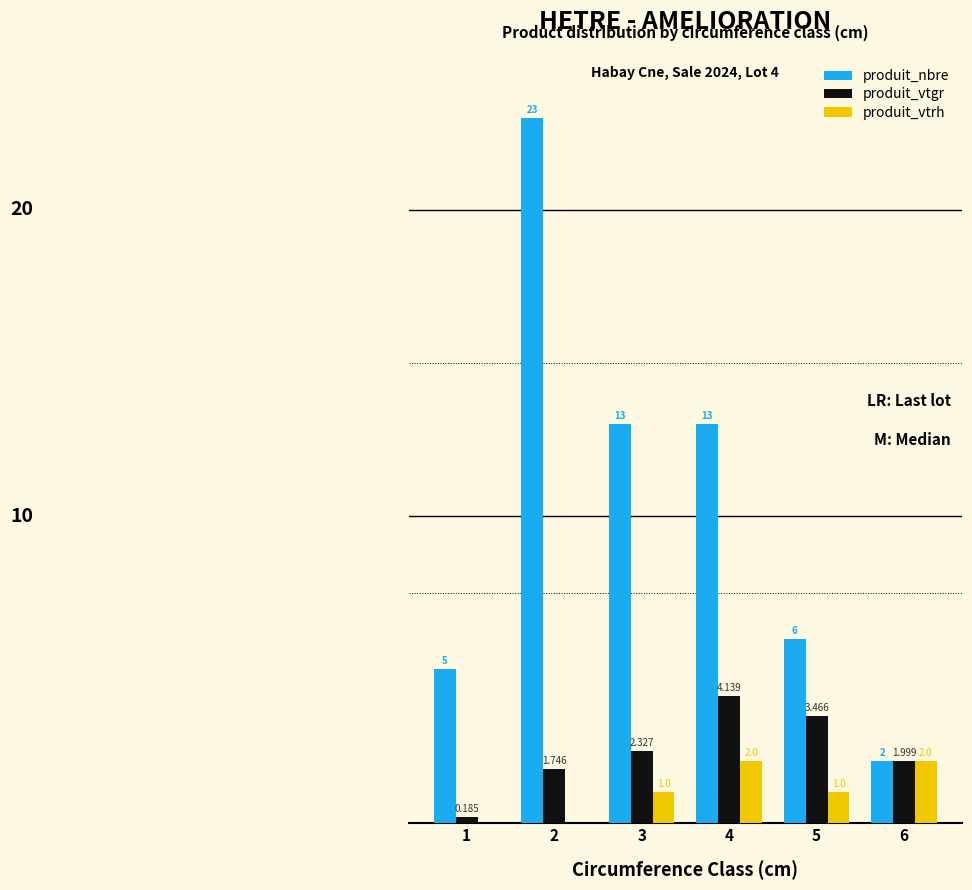

Which series has the largest total across all categories?

produit_nbre